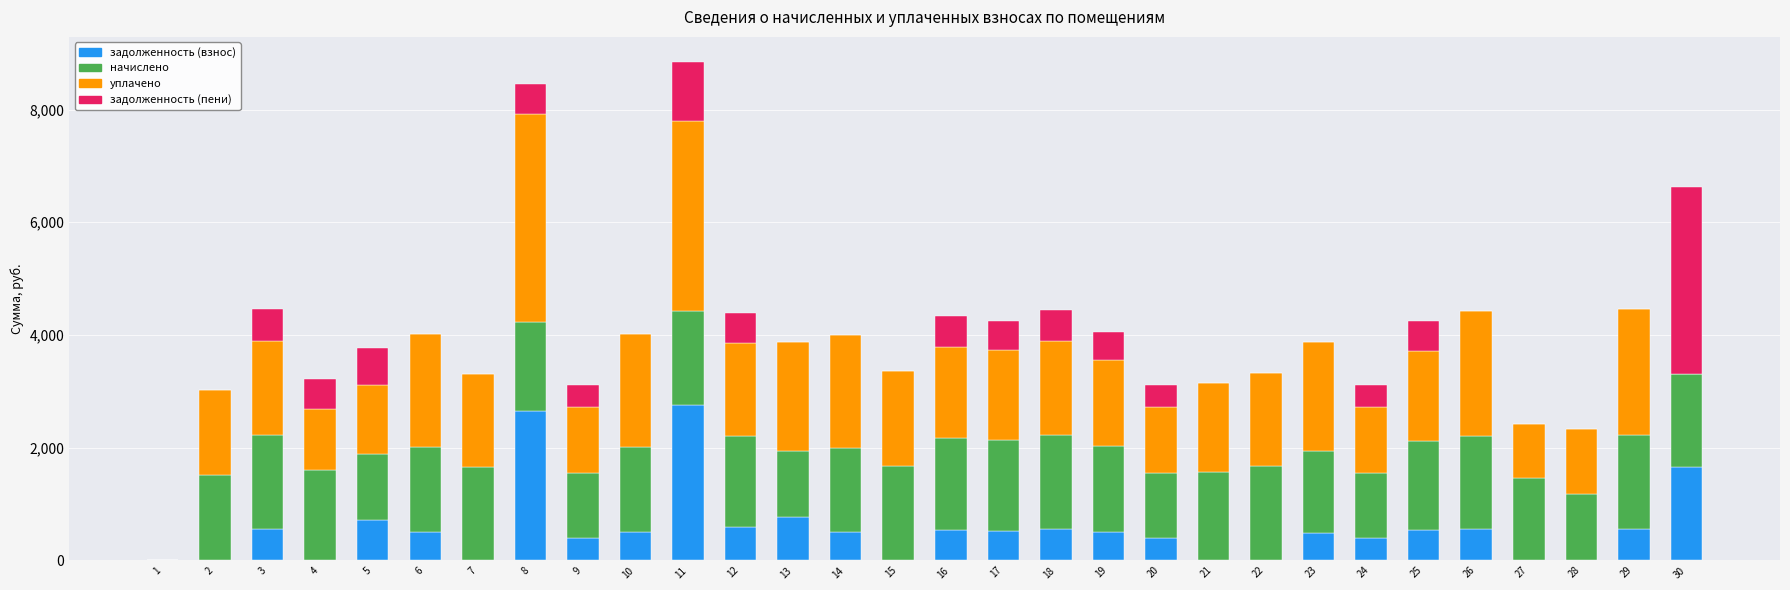

What is the total value across all series at 16?

4335.9